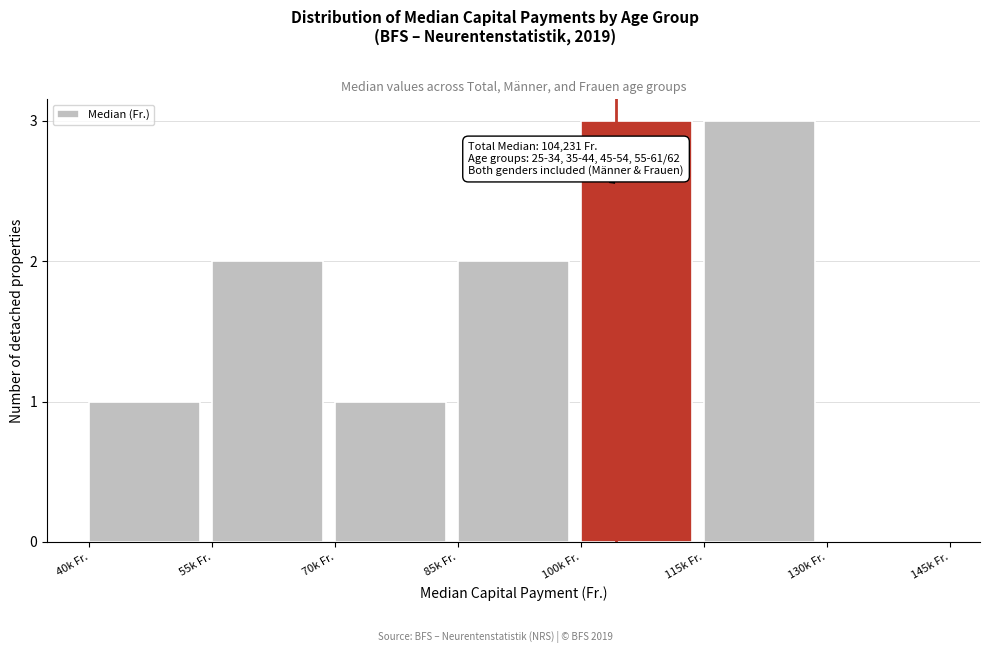

Reading left to right, extract all data points from this chart.

40k Fr.=1	55k Fr.=2	70k Fr.=1	85k Fr.=2	100k Fr.=3	115k Fr.=3	130k Fr.=0